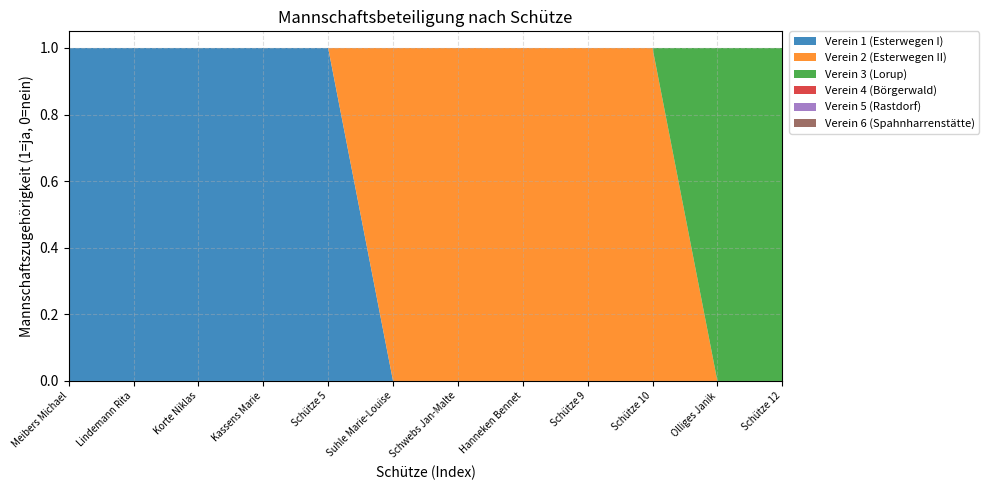

Reading left to right, extract all data points from this chart.

Verein 1 (Esterwegen I): 1	1	1	1	1	0	0	0	0	0	0	0
Verein 2 (Esterwegen II): 0	0	0	0	0	1	1	1	1	1	0	0
Verein 3 (Lorup): 0	0	0	0	0	0	0	0	0	0	1	1
Verein 4 (Börgerwald): 0	0	0	0	0	0	0	0	0	0	0	0
Verein 5 (Rastdorf): 0	0	0	0	0	0	0	0	0	0	0	0
Verein 6 (Spahnharrenstätte): 0	0	0	0	0	0	0	0	0	0	0	0